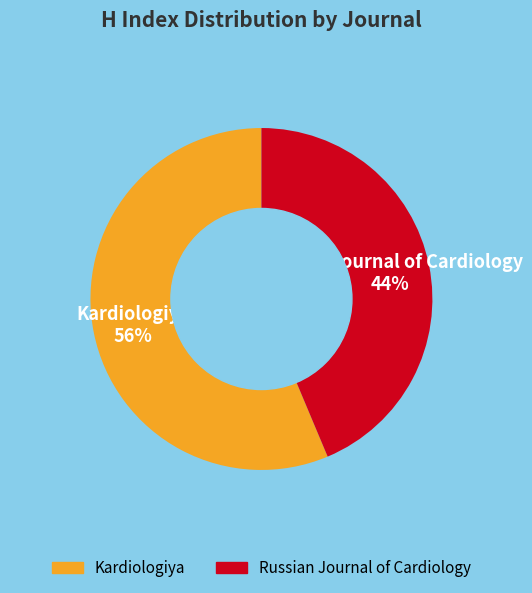

How many slices are in this pie chart?

2